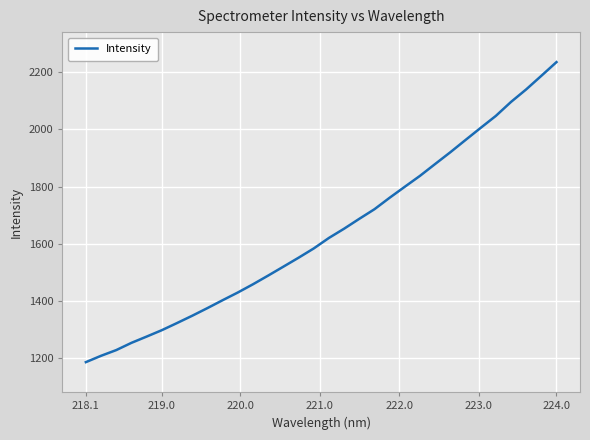

What is the difference between the maximum and minimum values?

1047.8